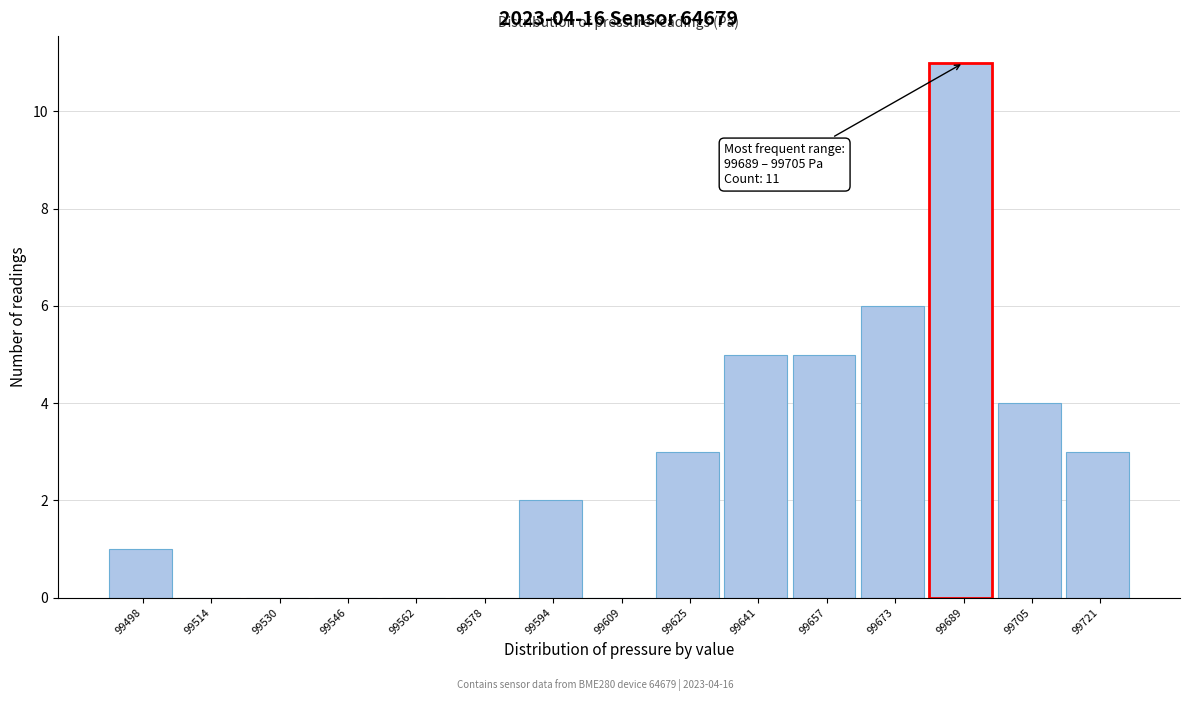

Reading right to left, transcribe all the data shown in this chart.

99721=3	99705=4	99689=11	99673=6	99657=5	99641=5	99625=3	99609=0	99594=2	99578=0	99562=0	99546=0	99530=0	99514=0	99498=1